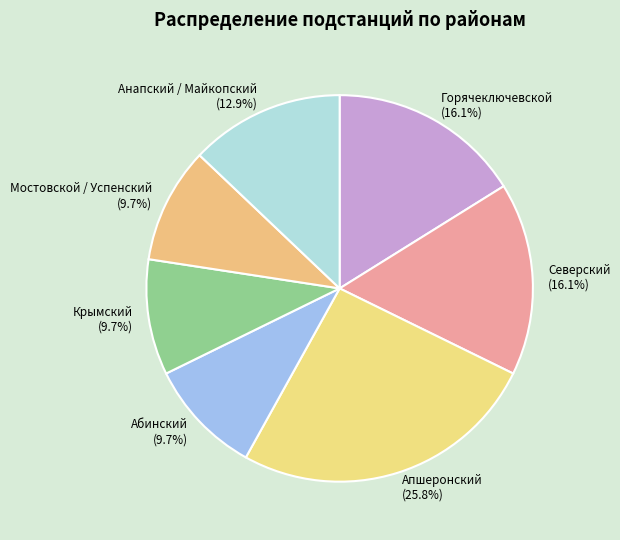

The Мостовской / Успенский slice represents 20% of the pie. True or false?

False